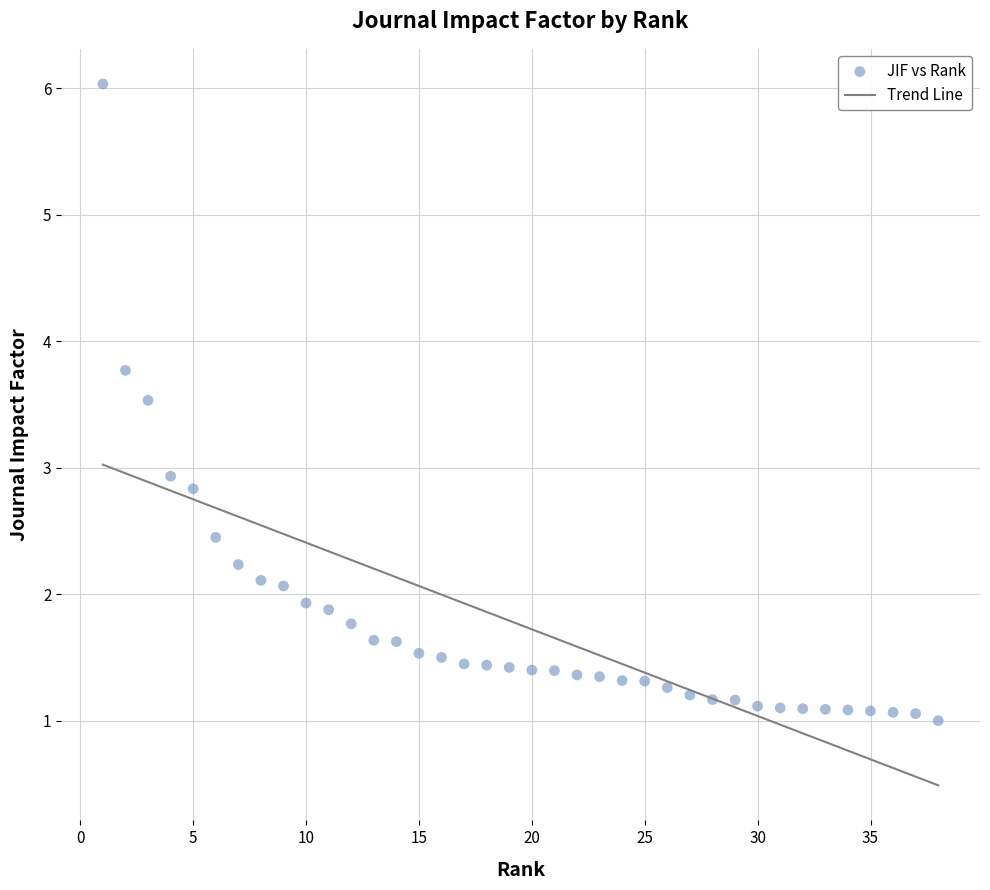

What is the range of X values (max minus min)?

37.0